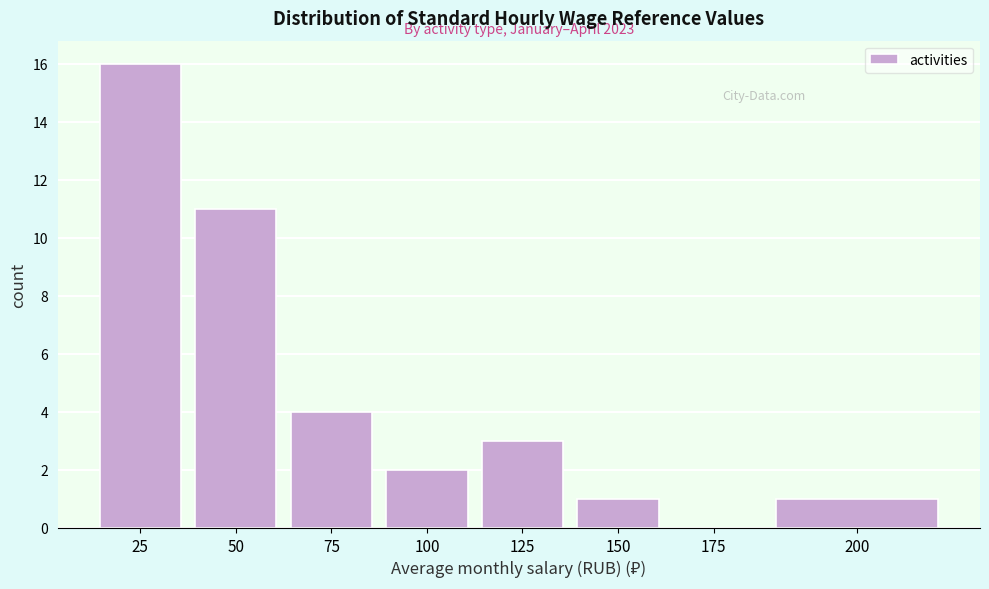

Reading right to left, extract all data points from this chart.

200=1	175=0	150=1	125=3	100=2	75=4	50=11	25=16